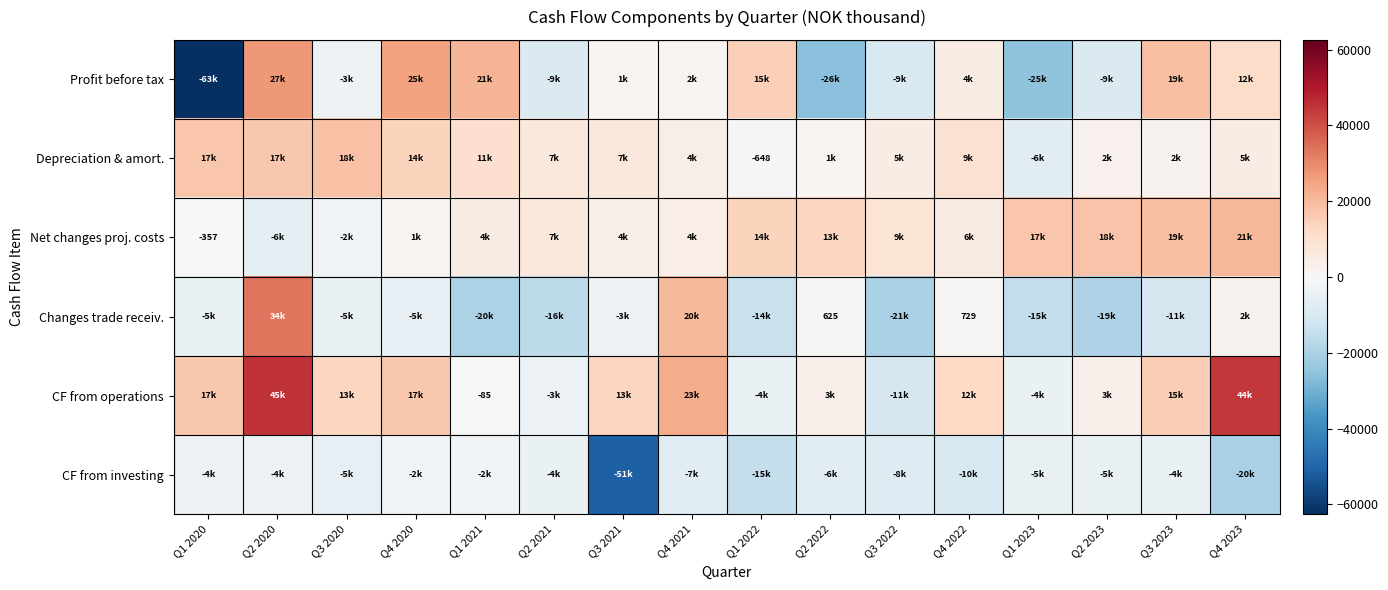

What is the difference between the maximum and second lowest values in the Profit before tax series?

53355.0